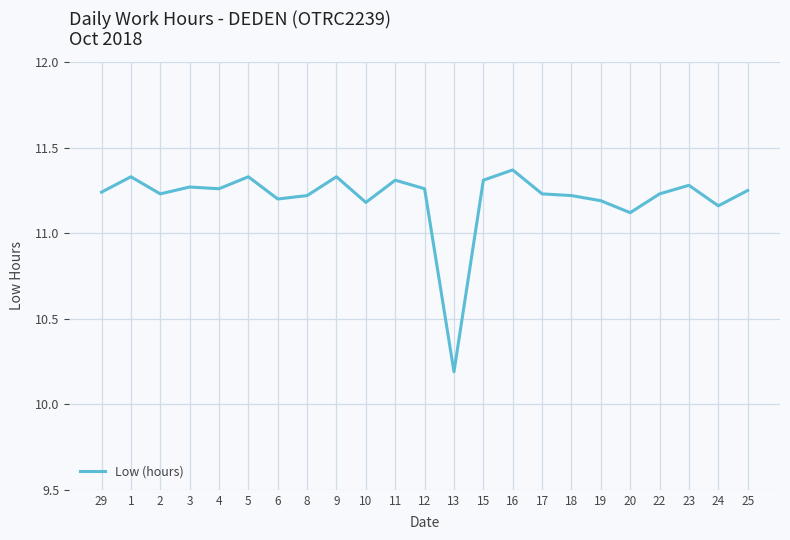

How many lines are shown in the chart?

1